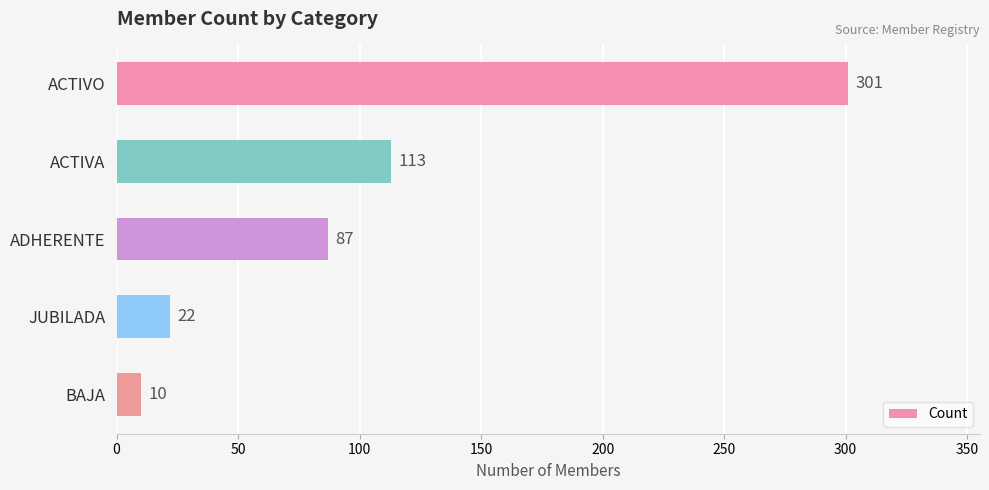

What is the maximum value shown in the chart?

301